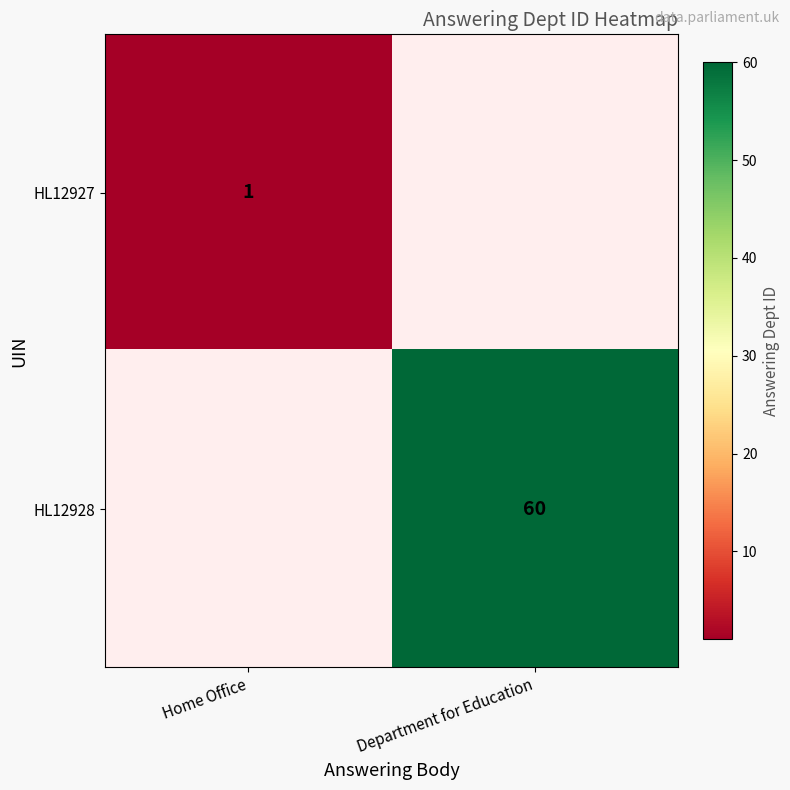

The HL12928 series shows 87 at Department for Education. True or false?

False